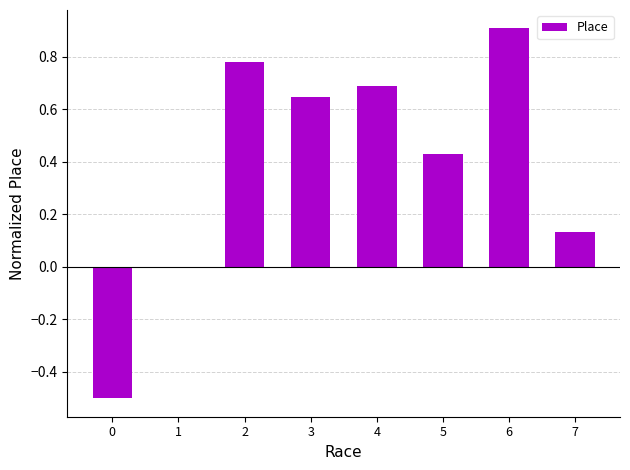

What is the sum of all values?

3.1